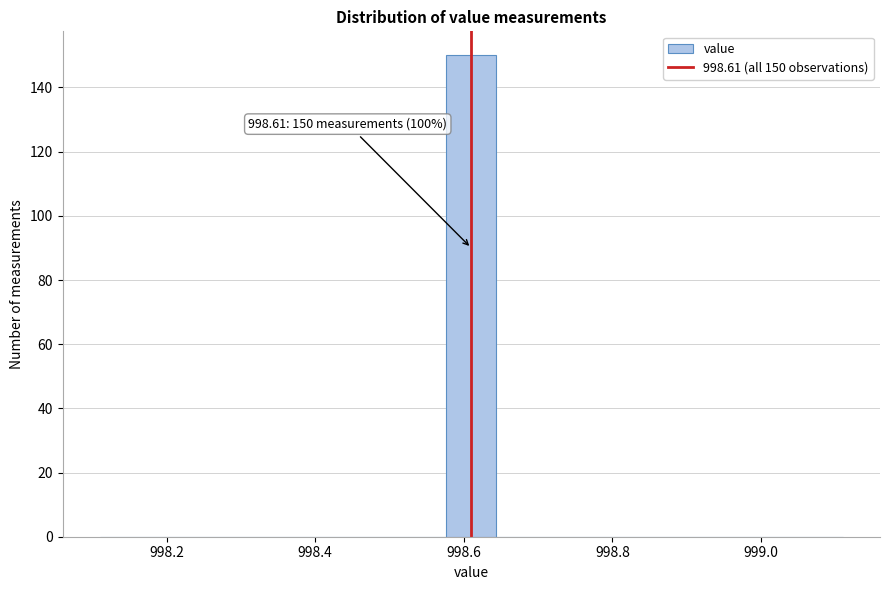

Around what value on the x-axis is the tallest bar? Give the approximate position of its centre, as read against the axis.

998.62